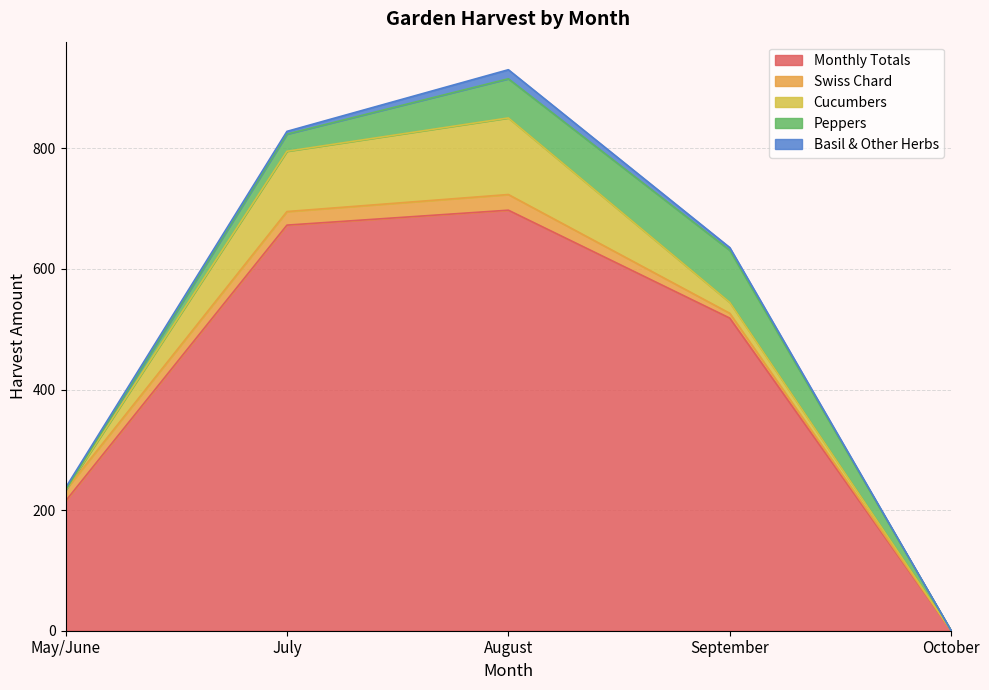

At which label does Monthly Totals reach its peak?

August